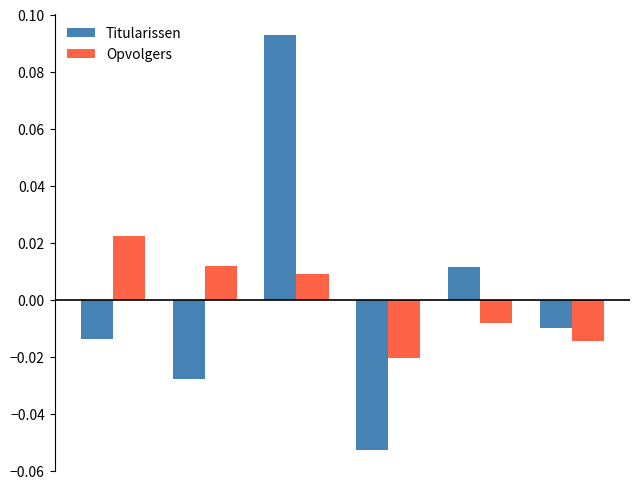

List the series in order of their peak value, highest first.

Titularissen, Opvolgers